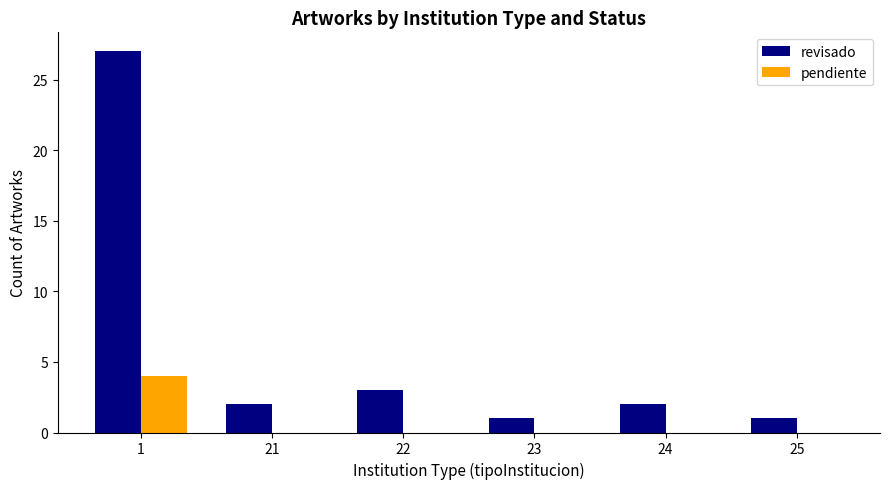

What is the total value across all series at 24?

2